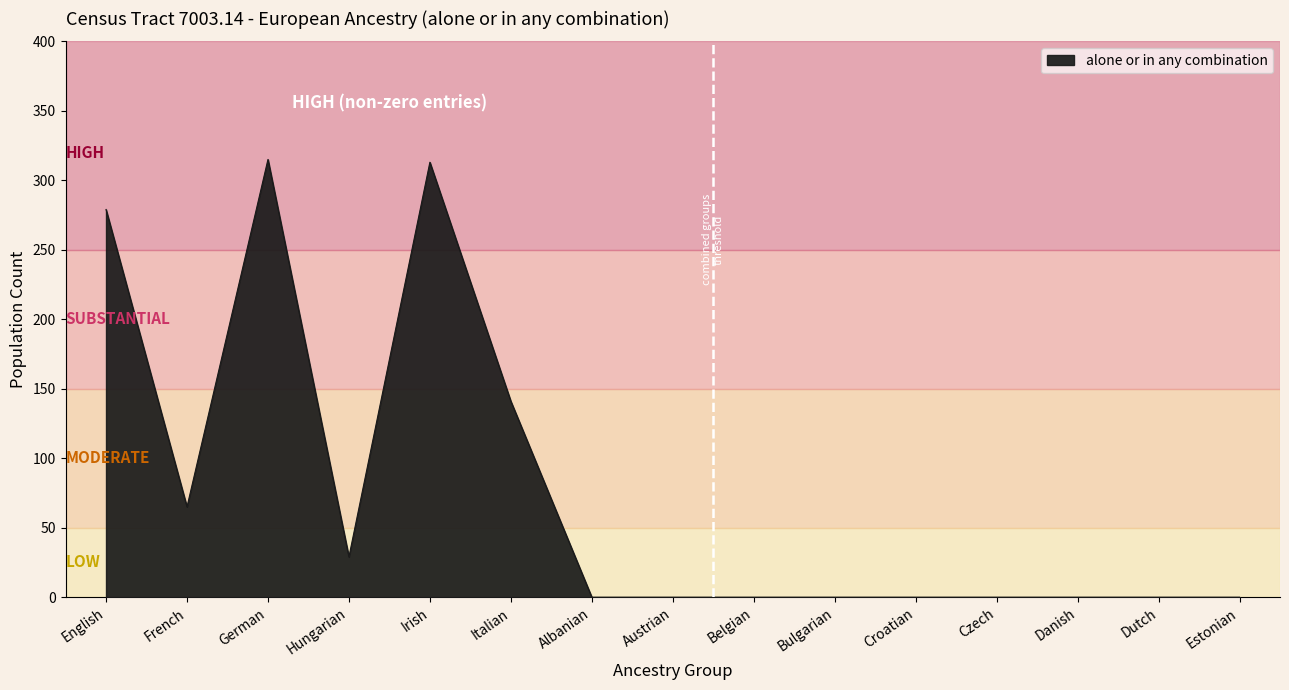

The chart shows a value of 0 at Czech. True or false?

True